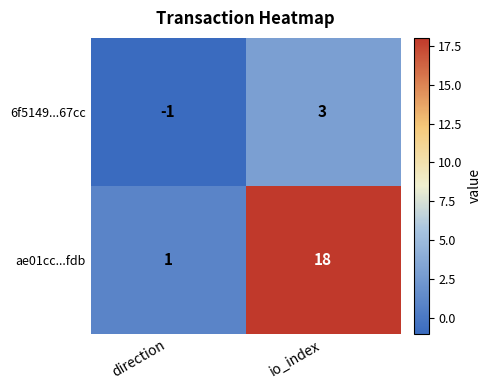

True or false: ae01cc...fdb has a value of 1 at direction.

True